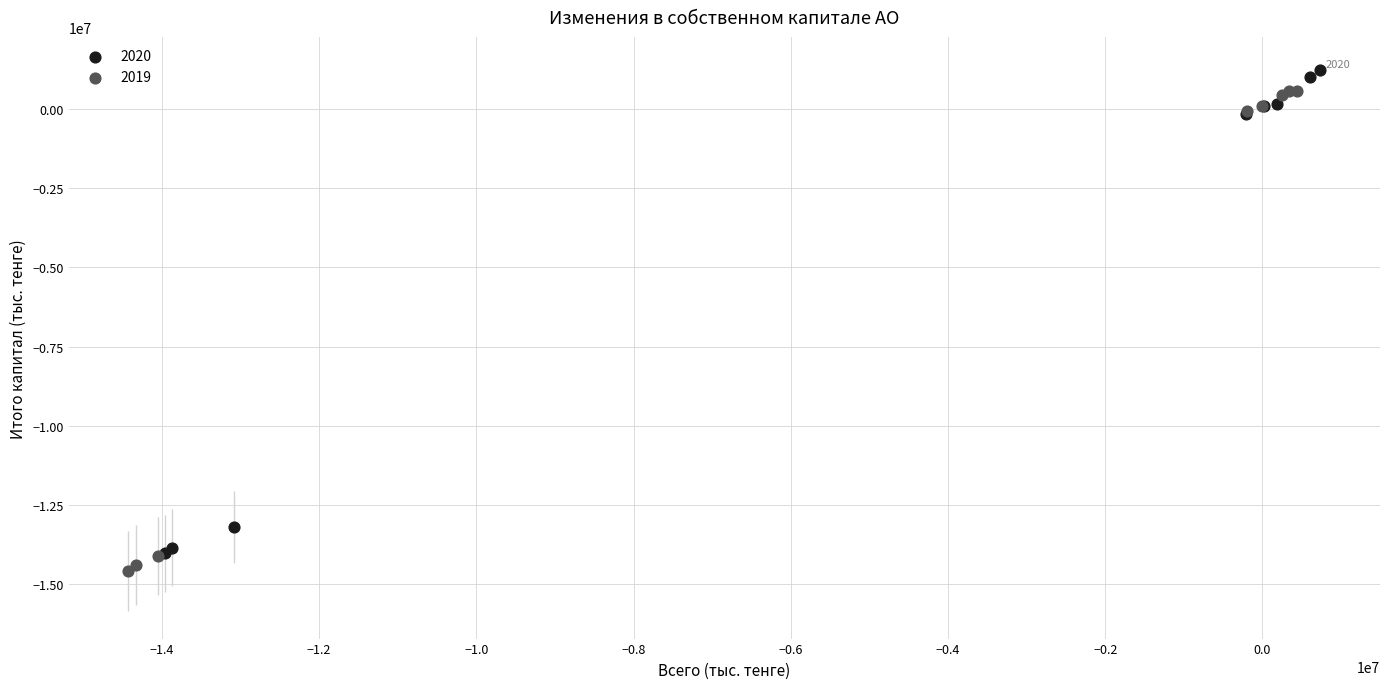

Which series contains the lowest Y value?

2019